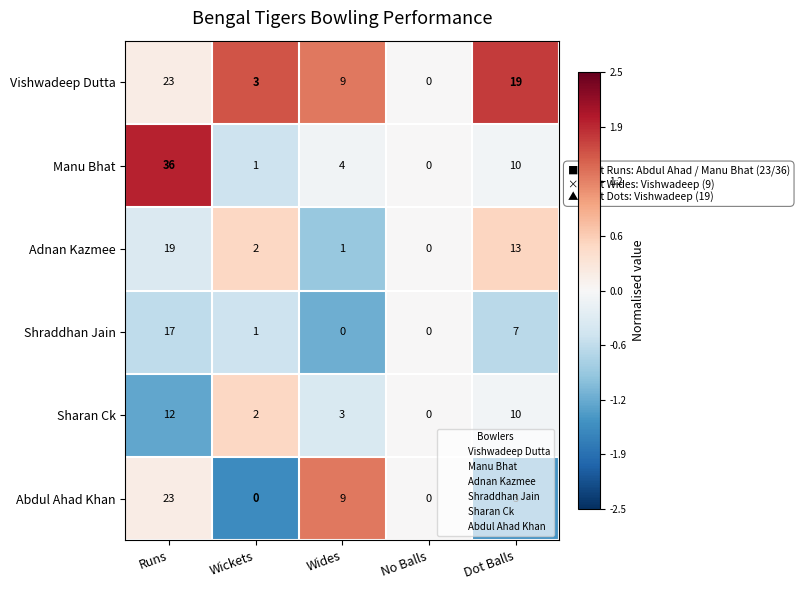

Which series has the largest total across all categories?

Vishwadeep Dutta